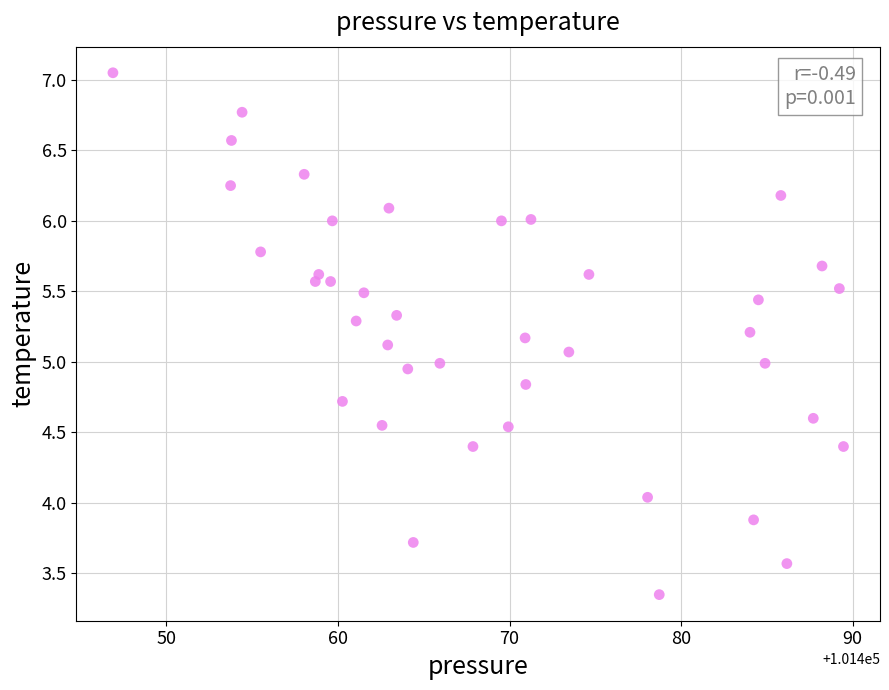

What is the range of Y values (max minus min)?

3.7